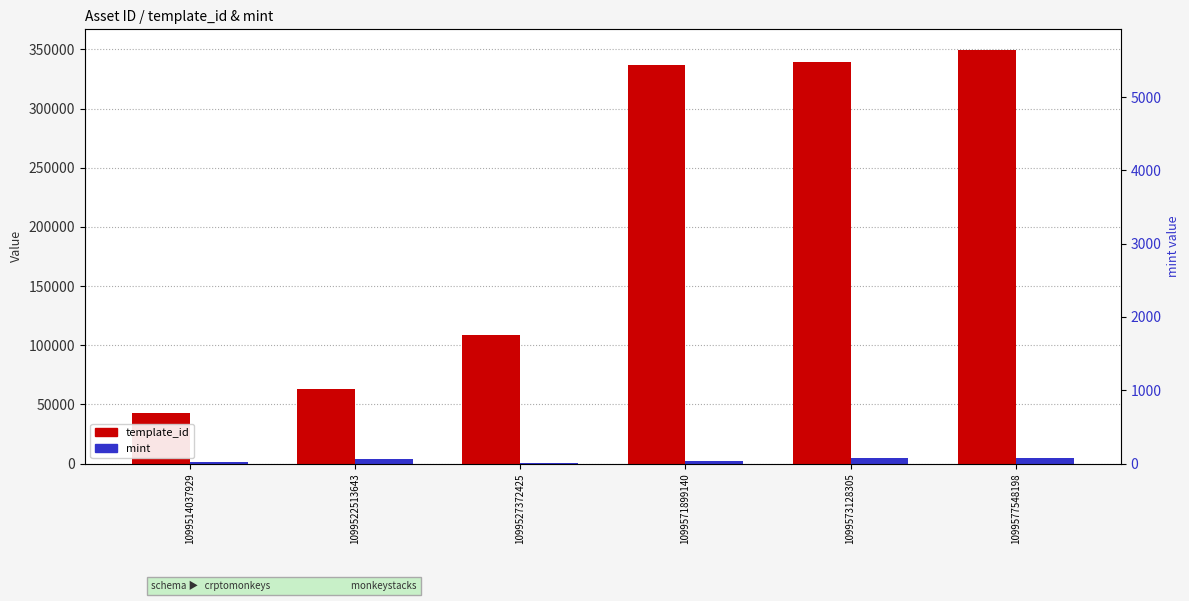

Where is template_id nearest to the value 195971?

1099527372425